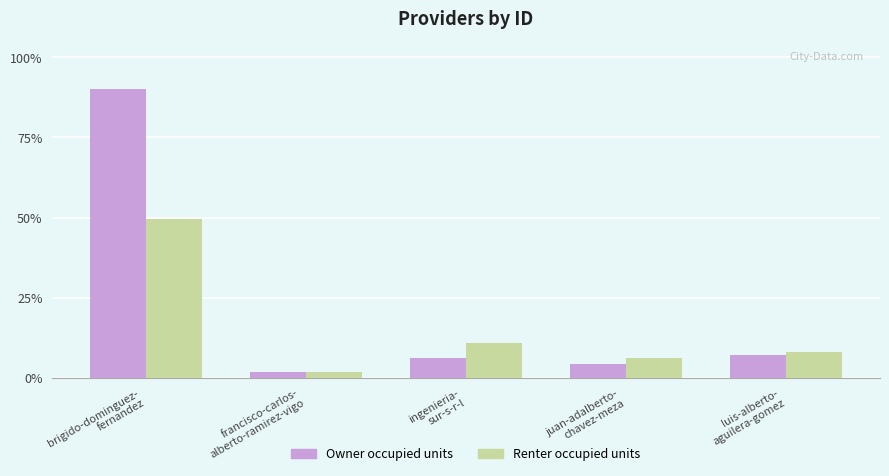

How many bars are there in total?

10